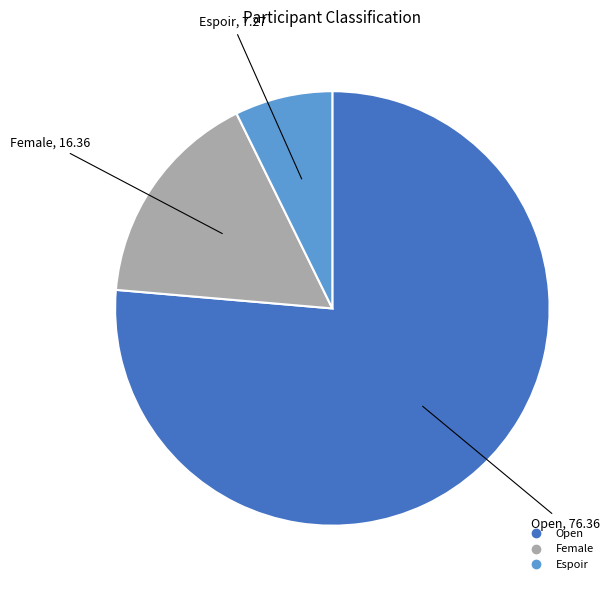

Is there a majority slice in this chart?

Yes